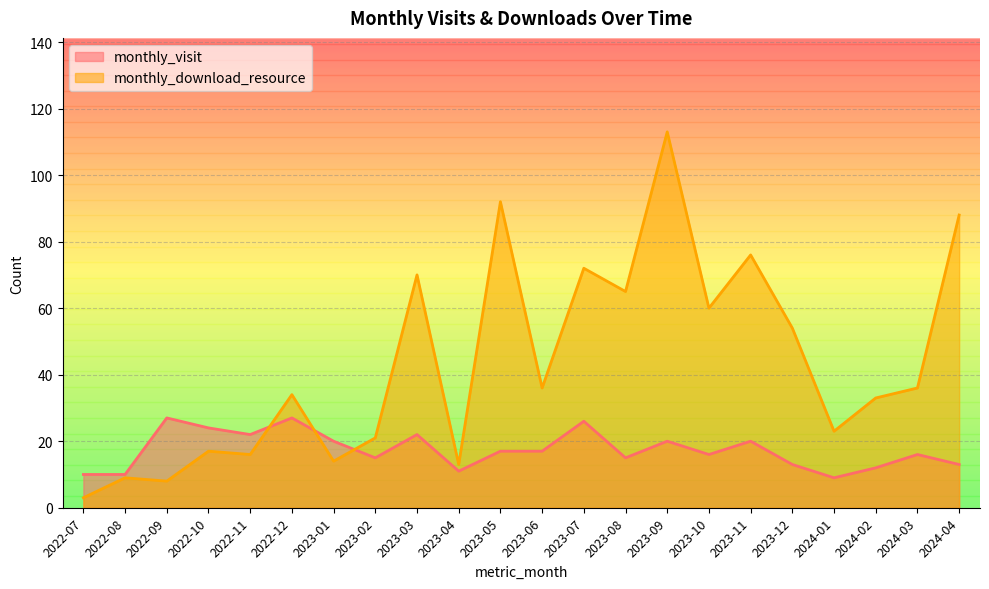

List the labels in order of monthly_download_resource value, smallest first.

2022-07, 2022-09, 2022-08, 2023-04, 2023-01, 2022-11, 2022-10, 2023-02, 2024-01, 2024-02, 2022-12, 2023-06, 2024-03, 2023-12, 2023-10, 2023-08, 2023-03, 2023-07, 2023-11, 2024-04, 2023-05, 2023-09